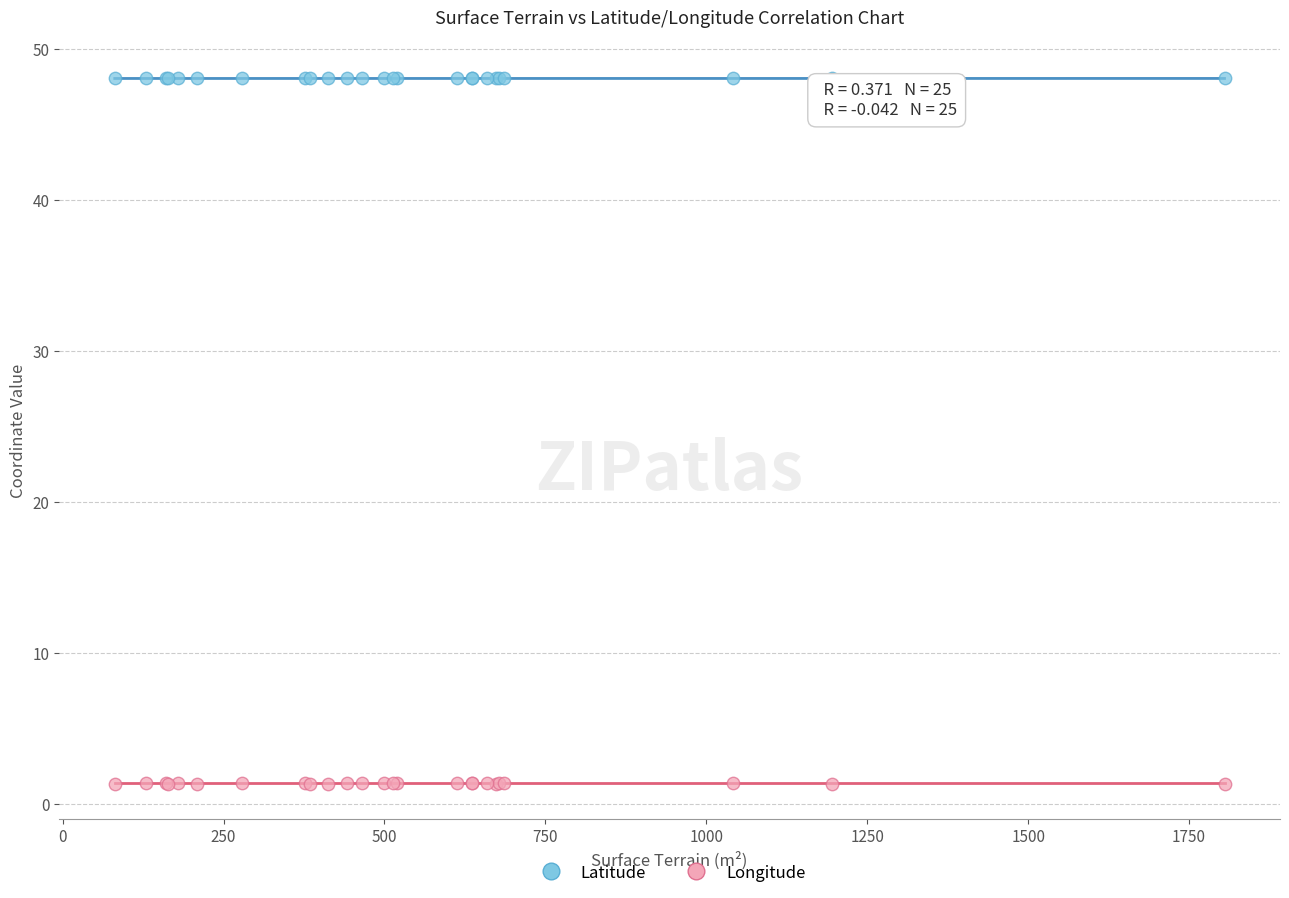

What are all the series names shown in the legend?

Latitude, Longitude